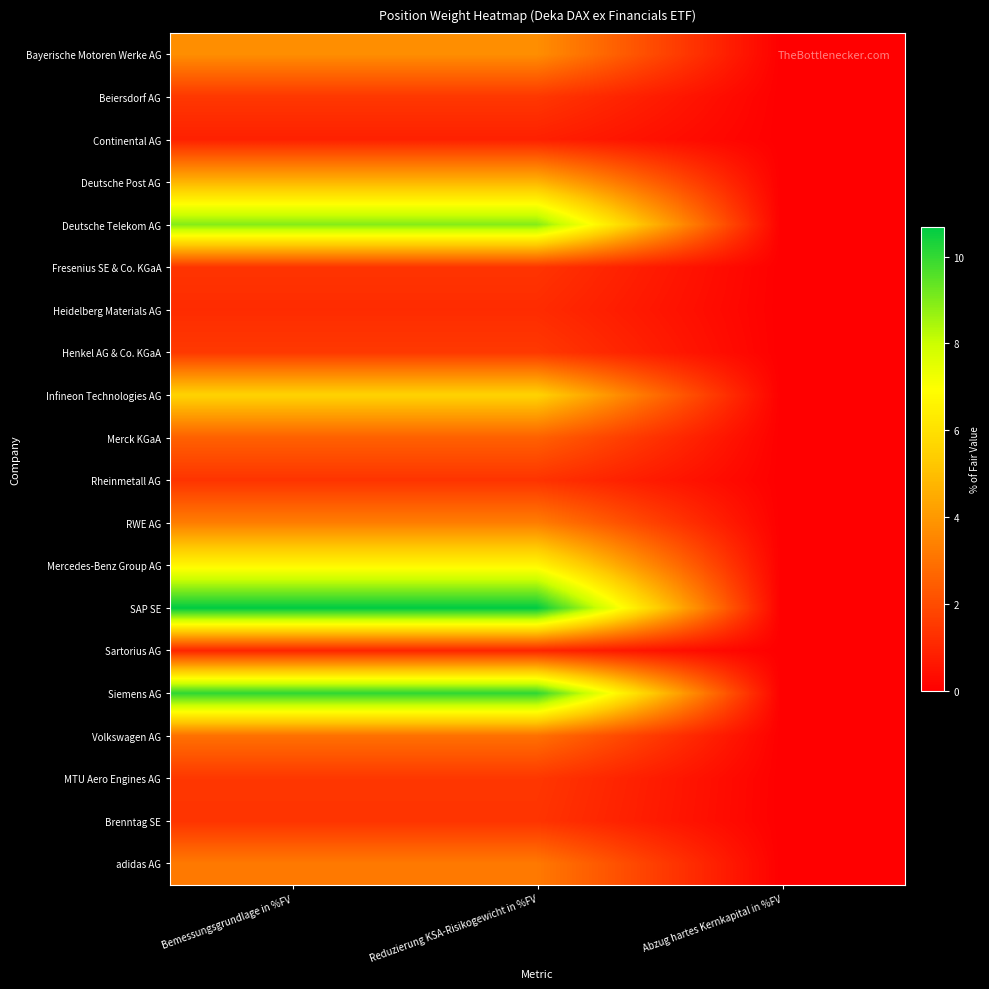

Which has a higher value, Reduzierung KSA-Risikogewicht in %FV or Abzug hartes Kernkapital in %FV?

Reduzierung KSA-Risikogewicht in %FV